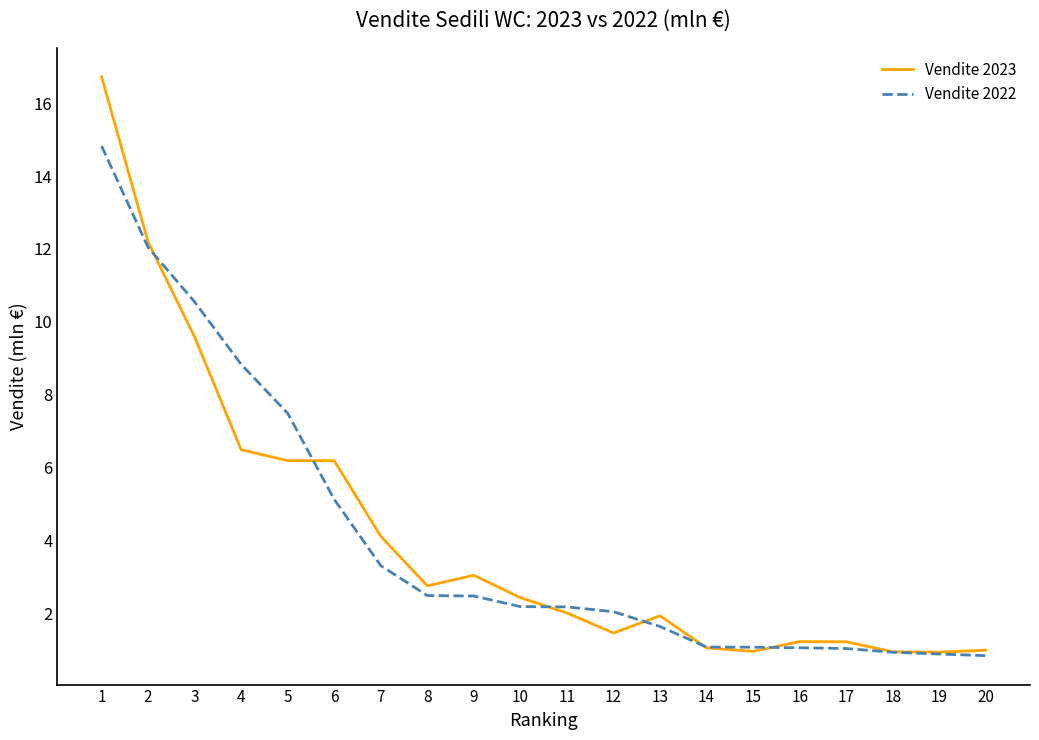

The Vendite 2022 series shows 5.1 at 6. True or false?

True